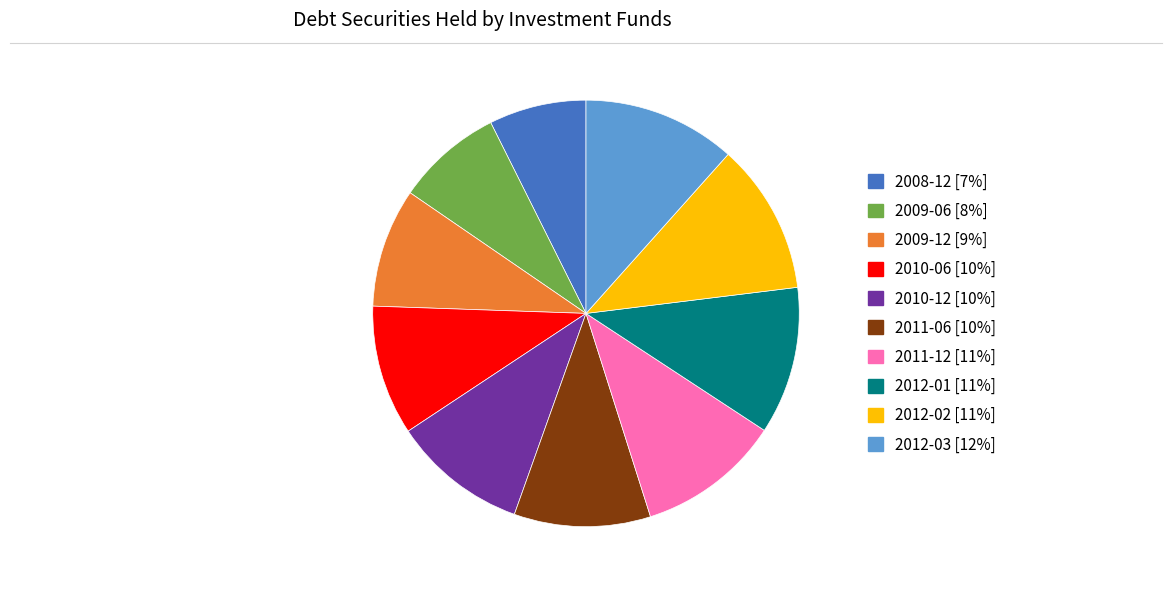

The 2010-12 [10%] slice represents 10% of the pie. True or false?

True